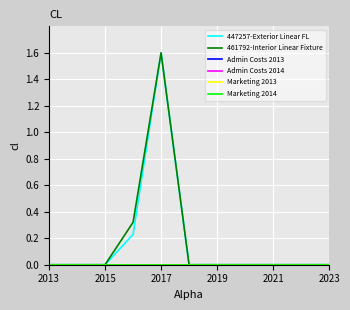

True or false: Admin Costs 2014 and 447257-Exterior Linear FL intersect in this chart.

False